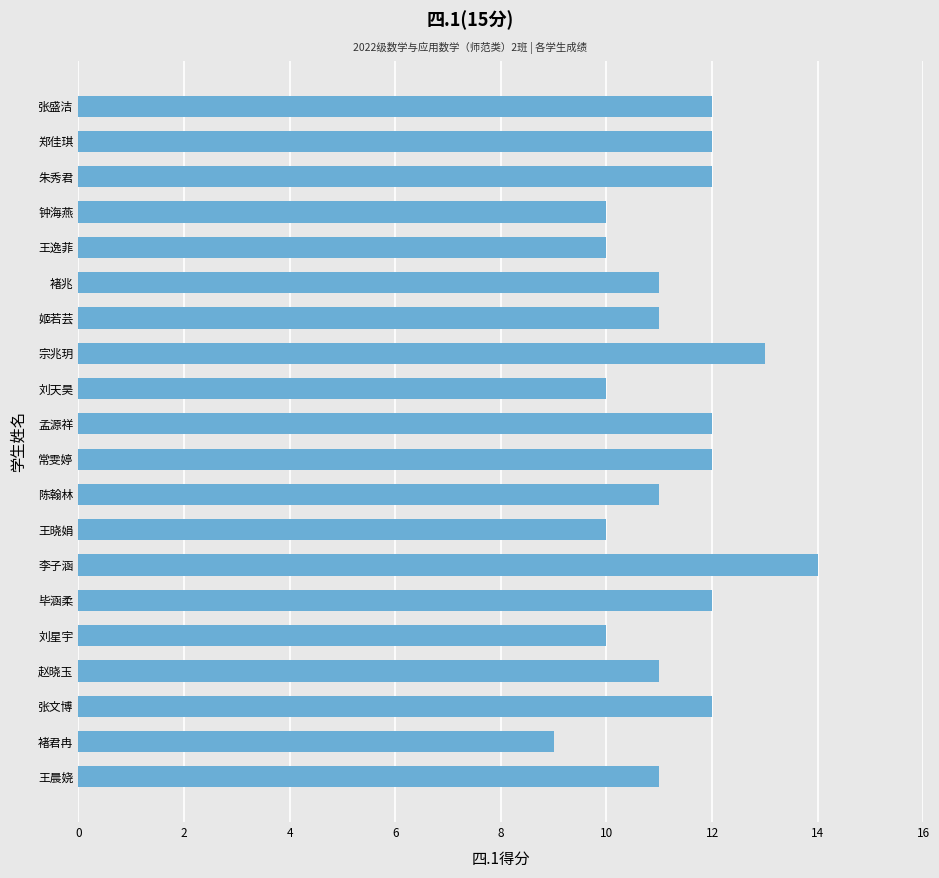

True or false: the data shows 18 at 刘天昊.

False